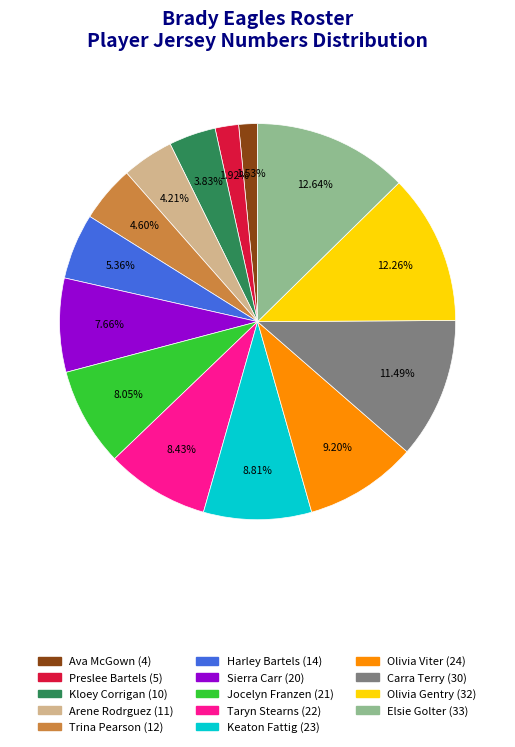

How many segments does this pie chart have?

14